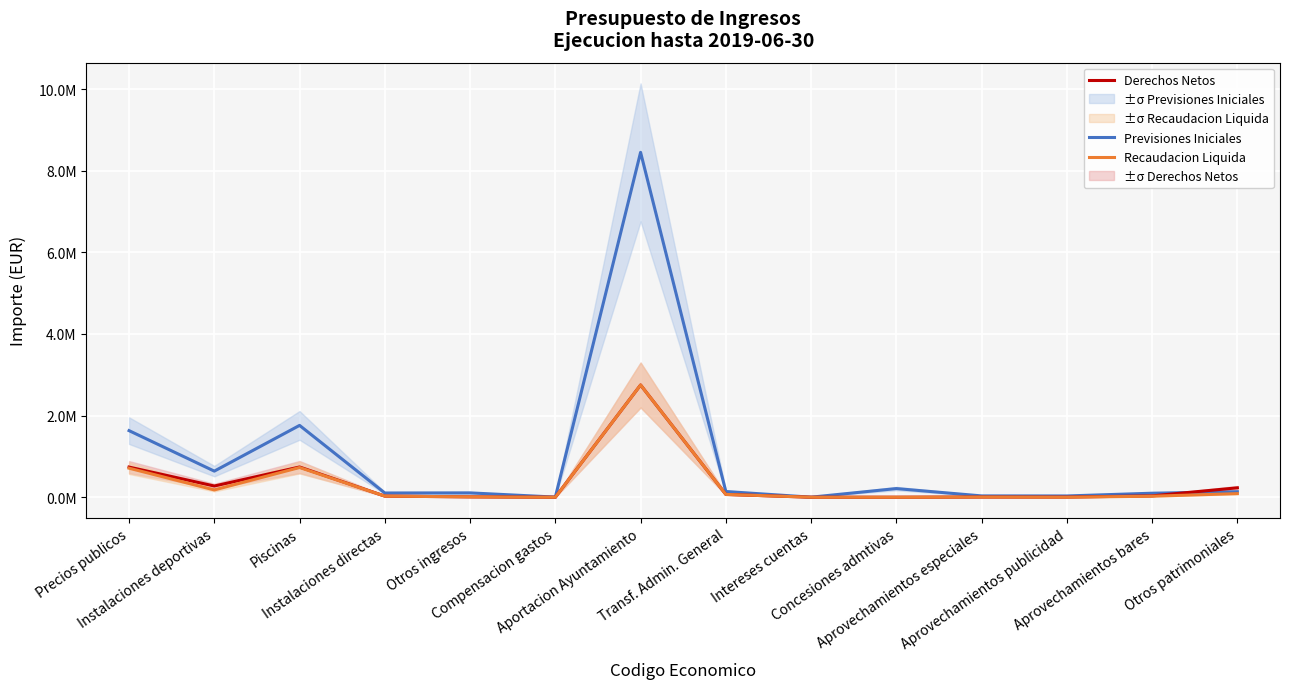

What is the greatest value displayed?

8.4